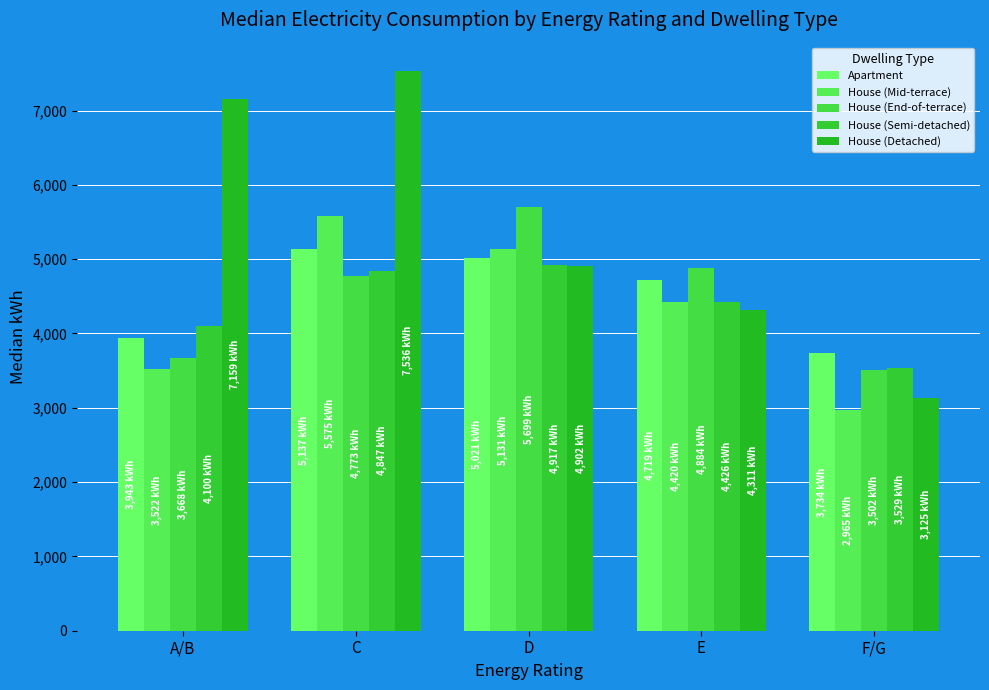

What is the label of the 2nd bar from the left?

C